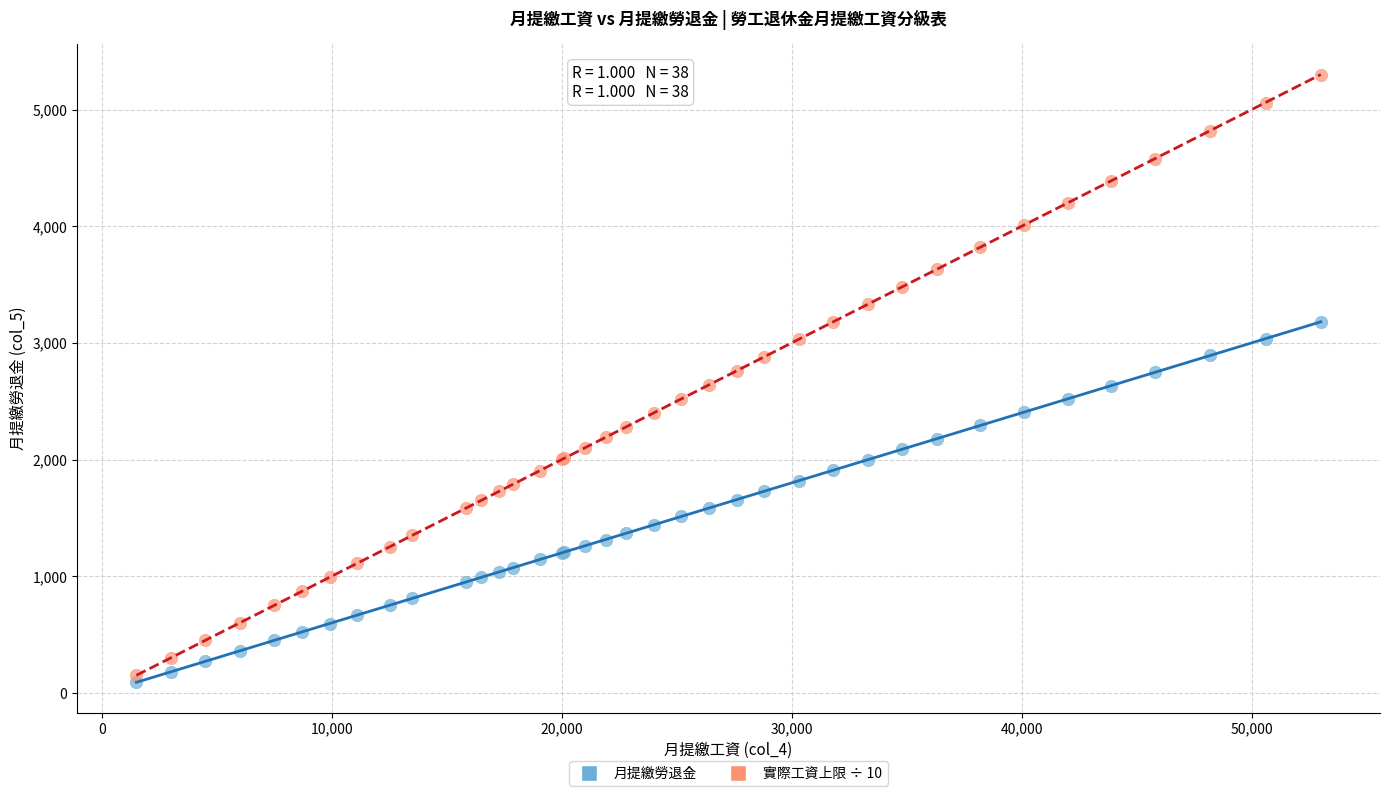

Which series contains the highest Y value?

實際工資上限 ÷ 10